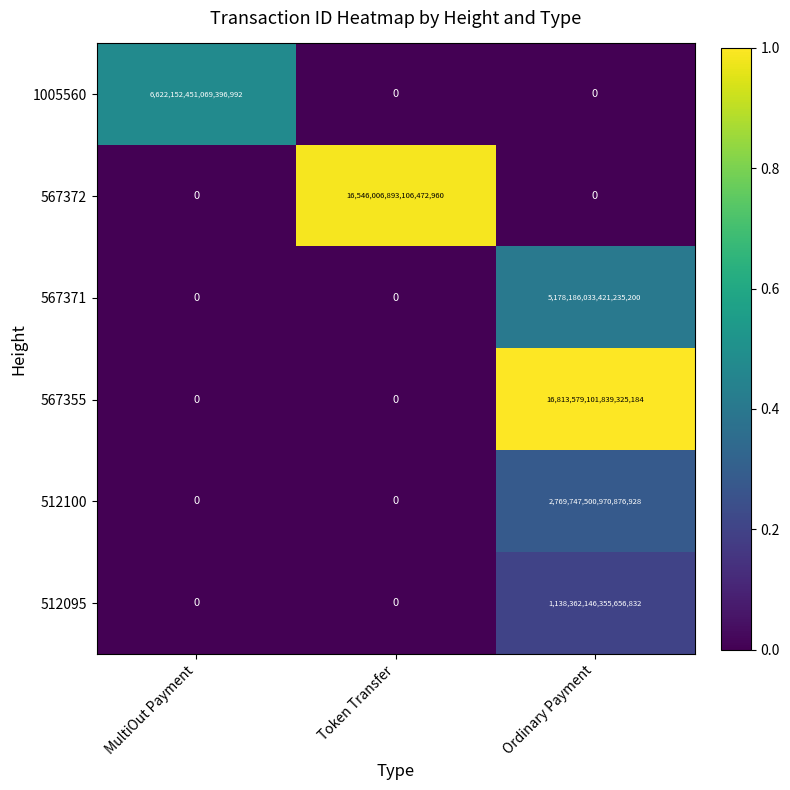

Which series has the largest total across all categories?

567355